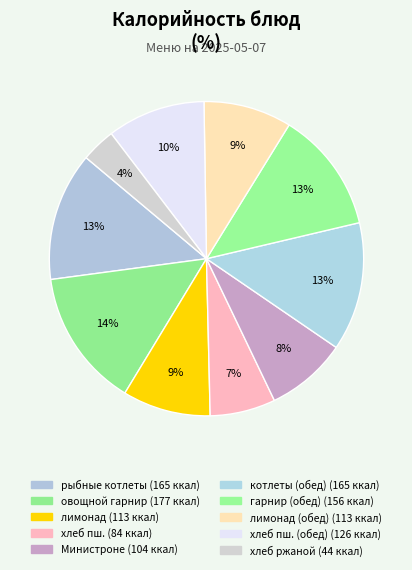

To the nearest percent, what is the average slice percentage?

10%